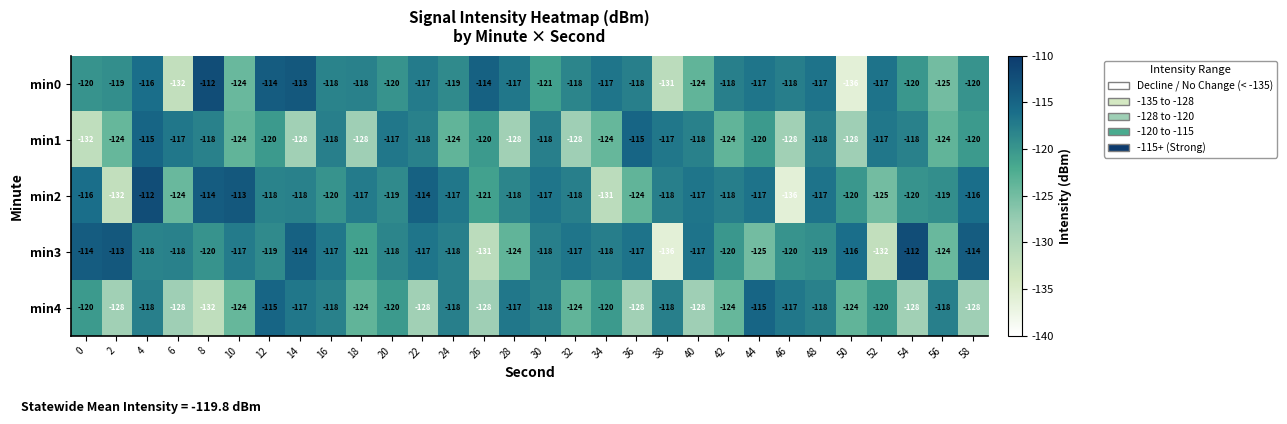

Which series has the largest total across all categories?

min3